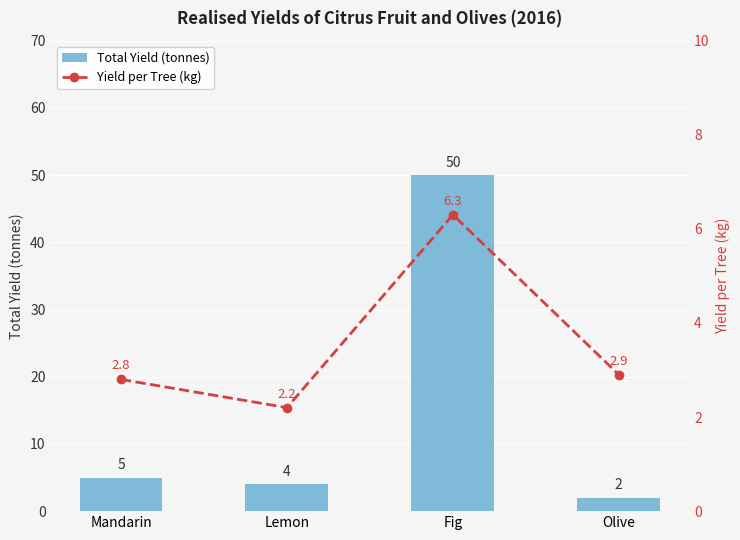

Reading right to left, what are all the values shown in this chart?

Total Yield (tonnes): 2.0	50.0	4.0	5.0
Yield per Tree (kg): 2.9	6.3	2.2	2.8